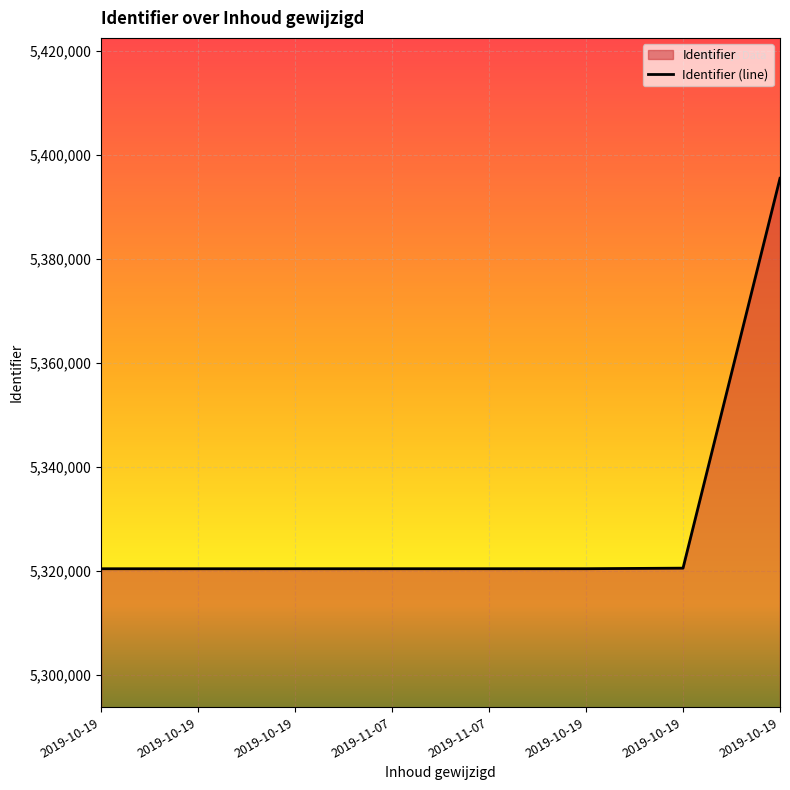

List the labels in order of value, smallest first.

2019-10-19, 2019-10-19, 2019-10-19, 2019-11-07, 2019-11-07, 2019-10-19, 2019-10-19, 2019-10-19